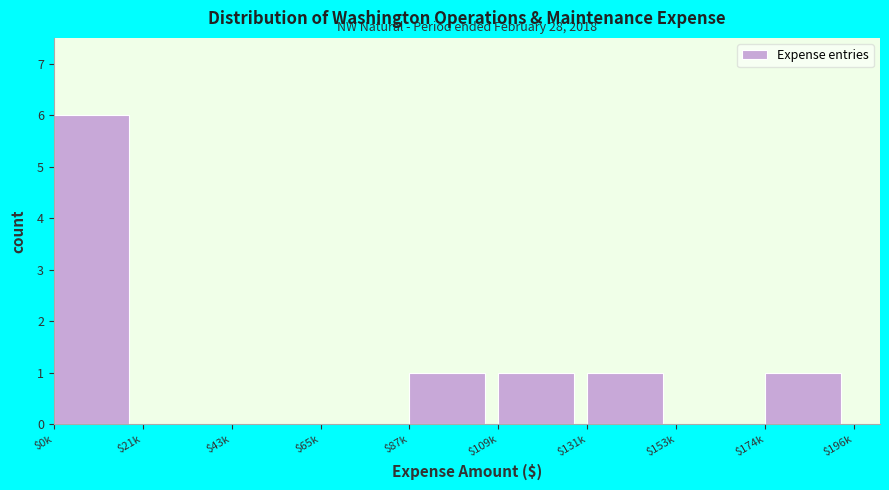

What is the greatest value displayed?

6